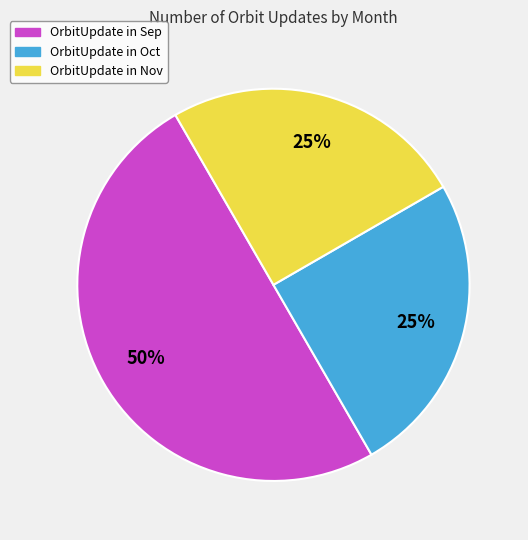

To the nearest percent, what is the difference between the largest and smallest slice percentages?

25%